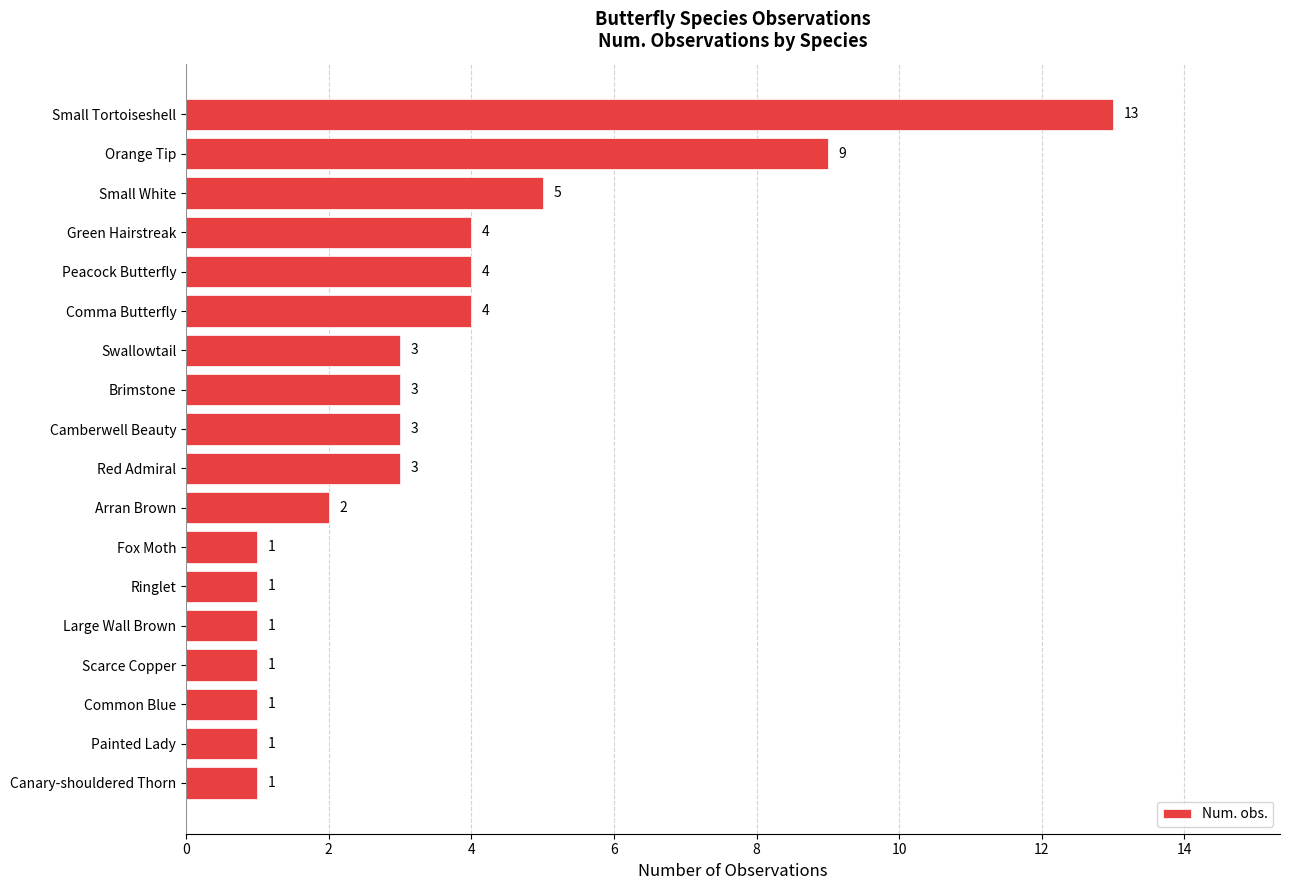

Reading top to bottom, list all the values displayed in this chart.

13	9	5	4	4	4	3	3	3	3	2	1	1	1	1	1	1	1